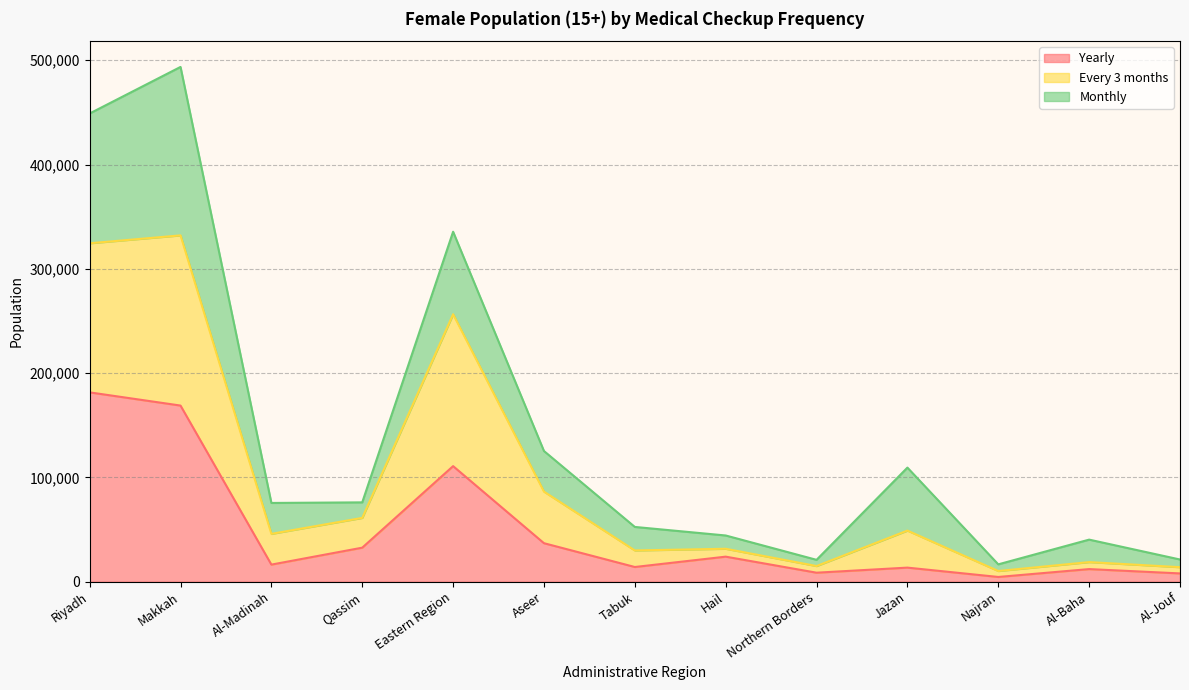

What is the label of the 11th point from the right?

Al-Madinah